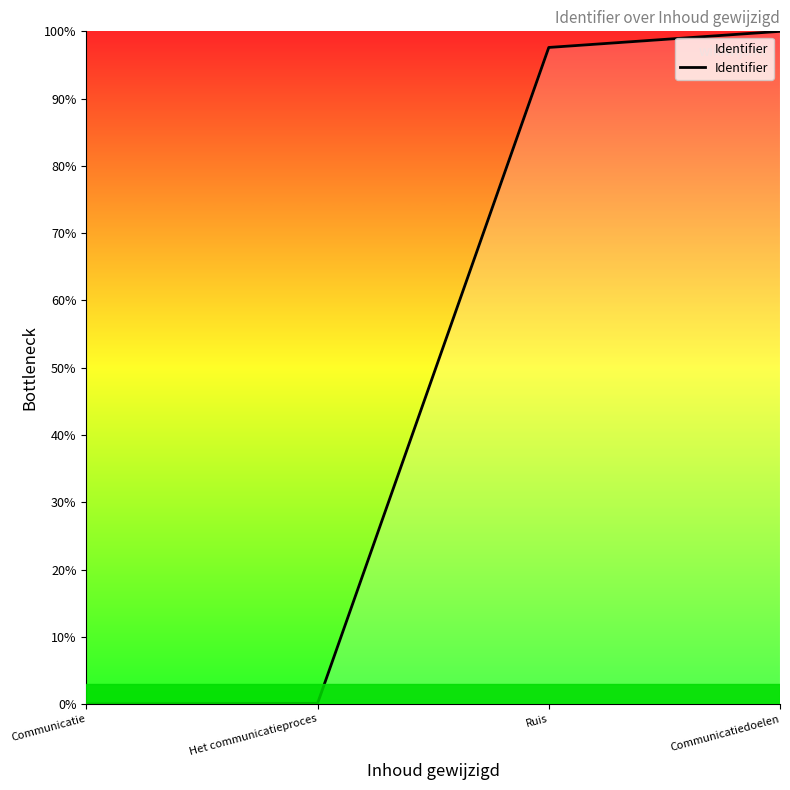

The value at Communicatie is -67.0. True or false?

False